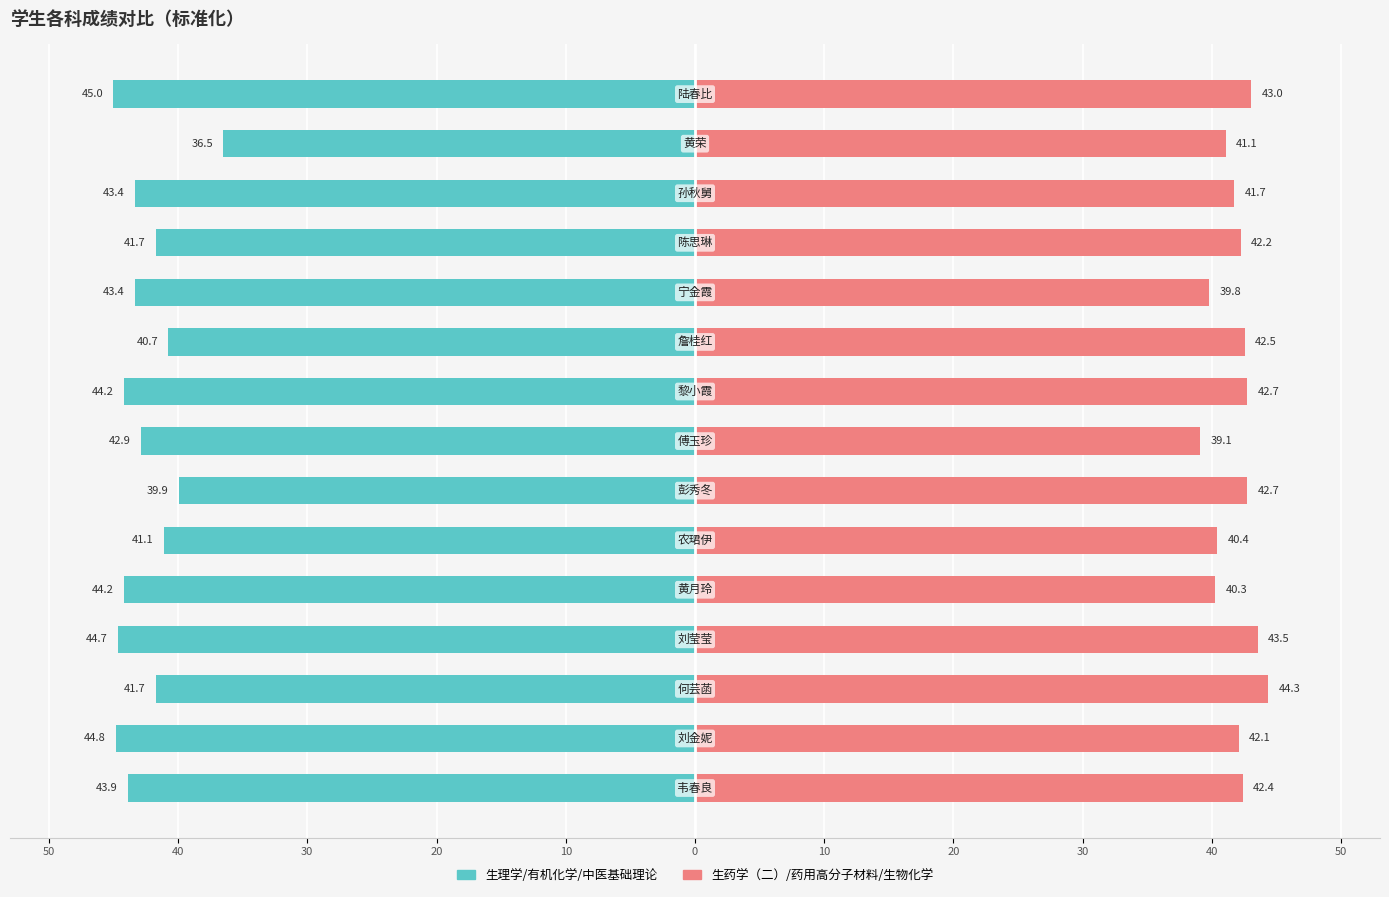

Which series changed the most between 0 and 13?

生理学/有机化学/中医基础理论